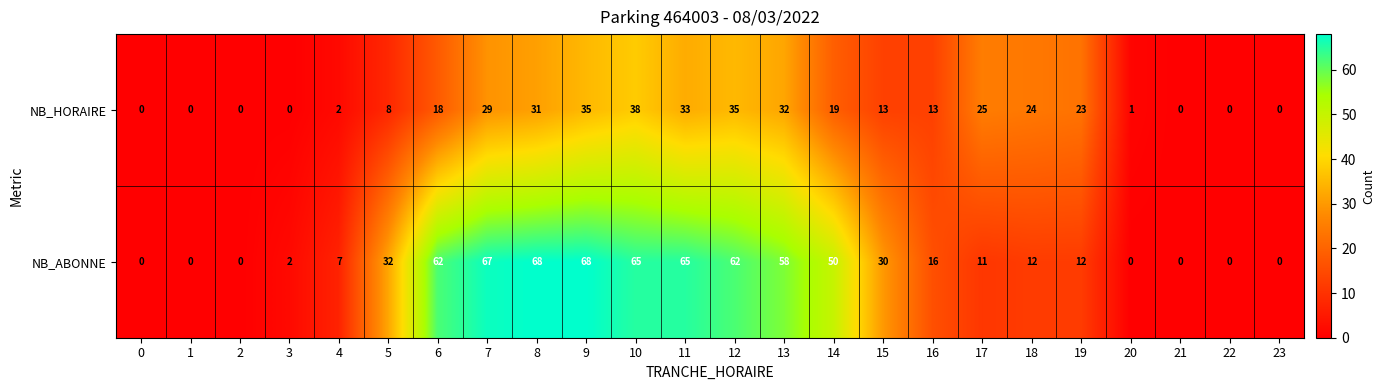

What is the greatest value displayed?

68